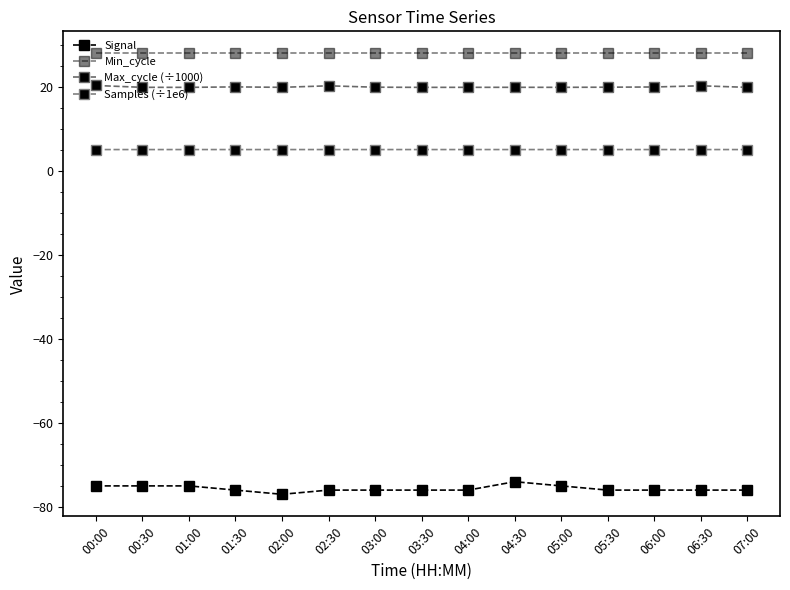

Is it true that Signal equals -75.0 at 00:00?

True